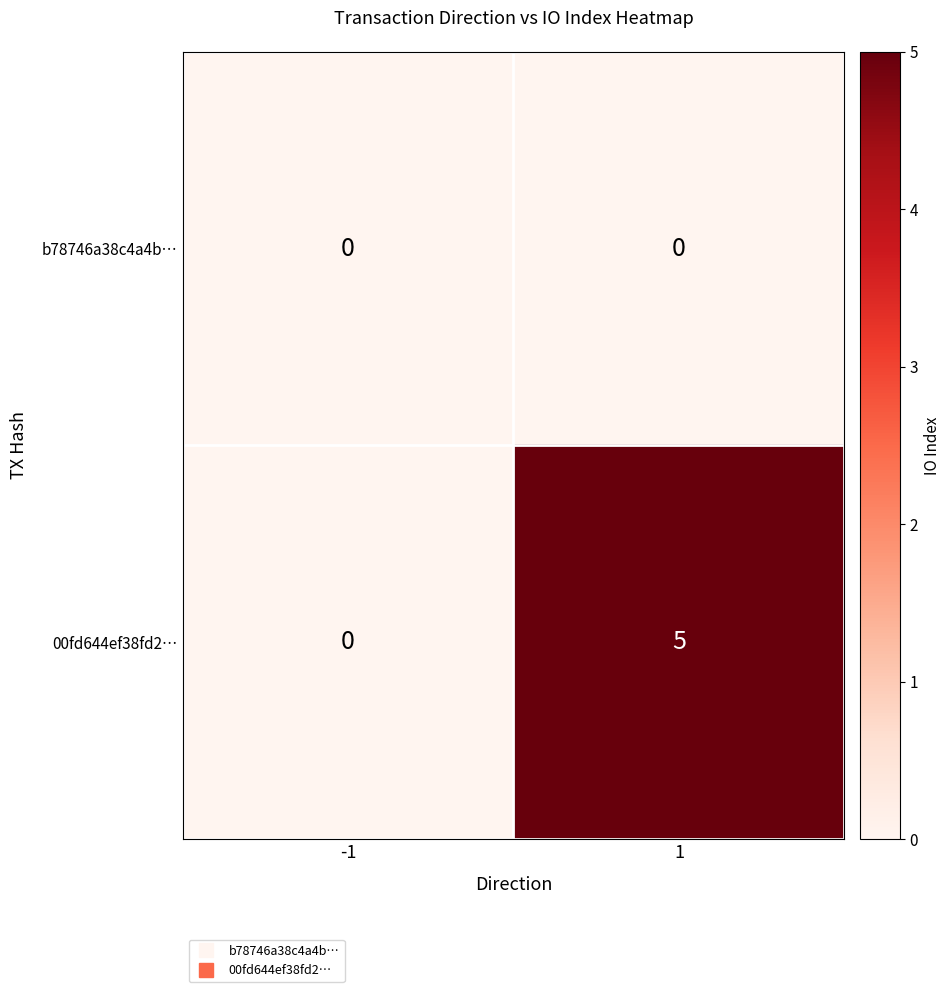

Reading right to left, list all the values displayed in this chart.

b78746a38c4a4b…: 1=0	-1=0
00fd644ef38fd2…: 1=5	-1=0